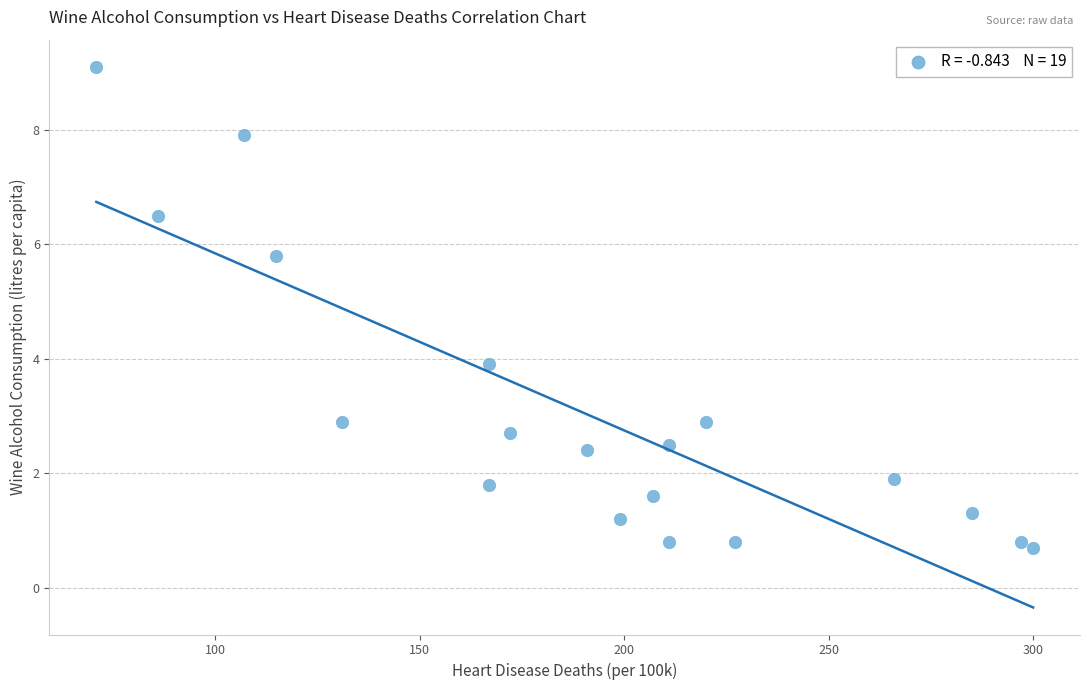

What is the range of Y values (max minus min)?

8.4